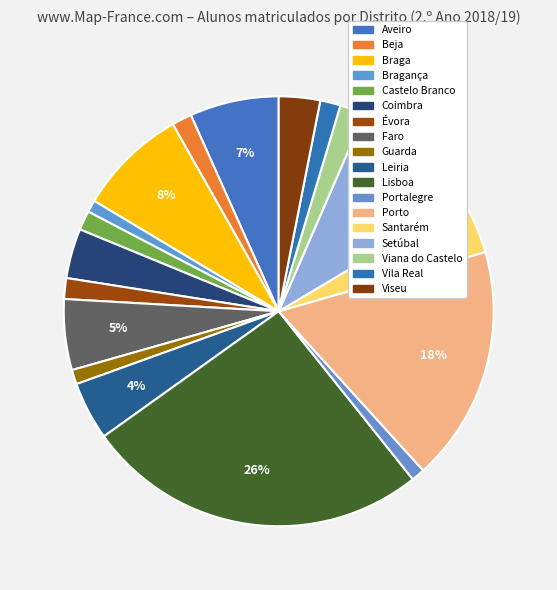

Count the number of slices in the pie.

18